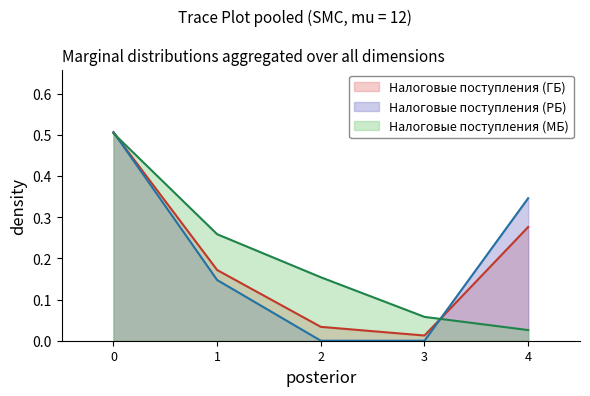

How many Налоговые поступления (РБ) values are between 0 and 1?

5